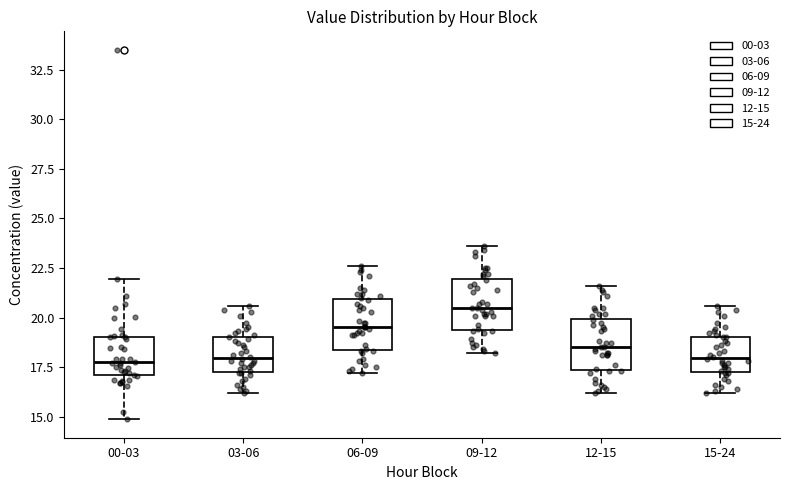

Reading left to right, transcribe this box plot: for each box, give where its median line is, the range the box spans, and where its two whiskers end, as read against the y-axis. The values are not printed on the chart, so give them approximately, as read against the axis.

00-03: median 17.5, box 17.0 to 19.0, whiskers 15.0 to 22.0
03-06: median 18.0, box 17.5 to 19.0, whiskers 16.0 to 20.5
06-09: median 19.5, box 18.5 to 21.0, whiskers 17.0 to 22.5
09-12: median 20.5, box 19.5 to 22.0, whiskers 18.0 to 23.5
12-15: median 18.5, box 17.5 to 20.0, whiskers 16.0 to 21.5
15-24: median 18.0, box 17.5 to 19.0, whiskers 16.0 to 20.5